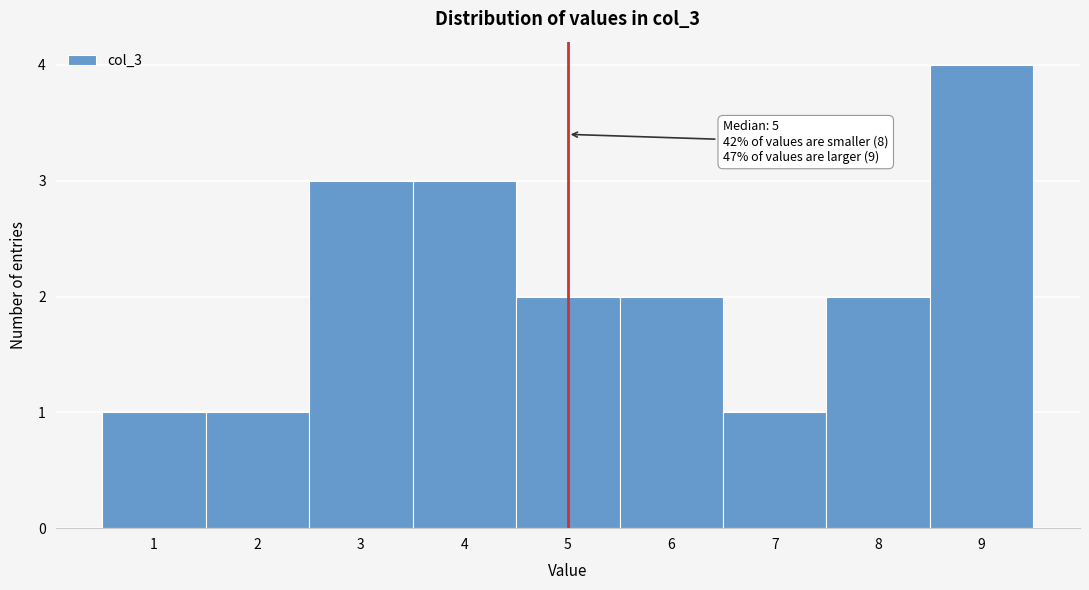

Over which range of the x-axis is the bar tallest?

8.5 to 9.5